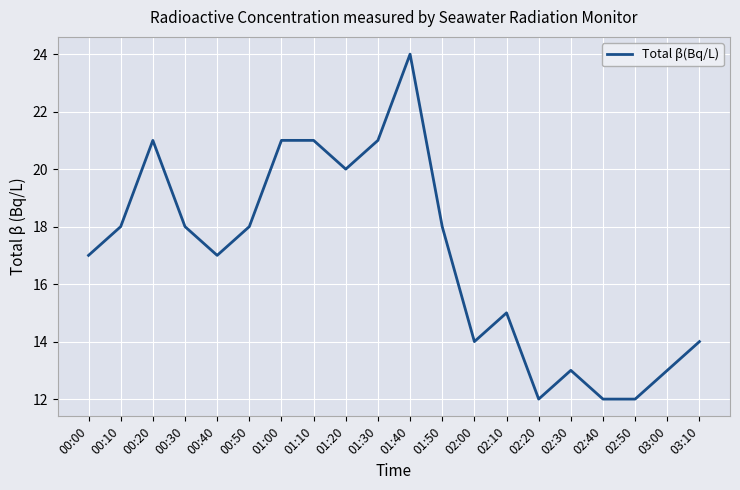

Is it true that the value at 01:00 is 37?

False